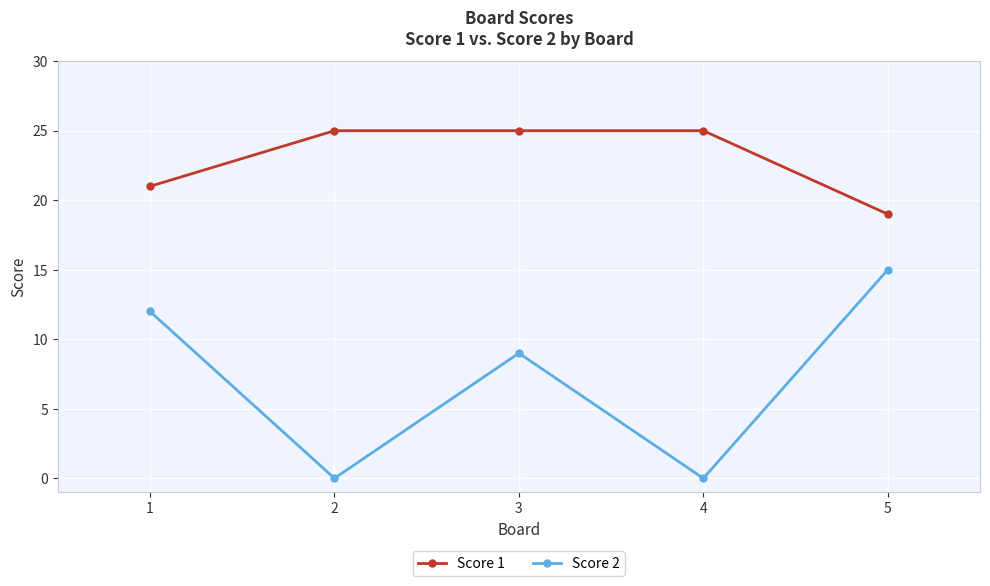

At 3, list the series in order from largest to smallest.

Score 1, Score 2